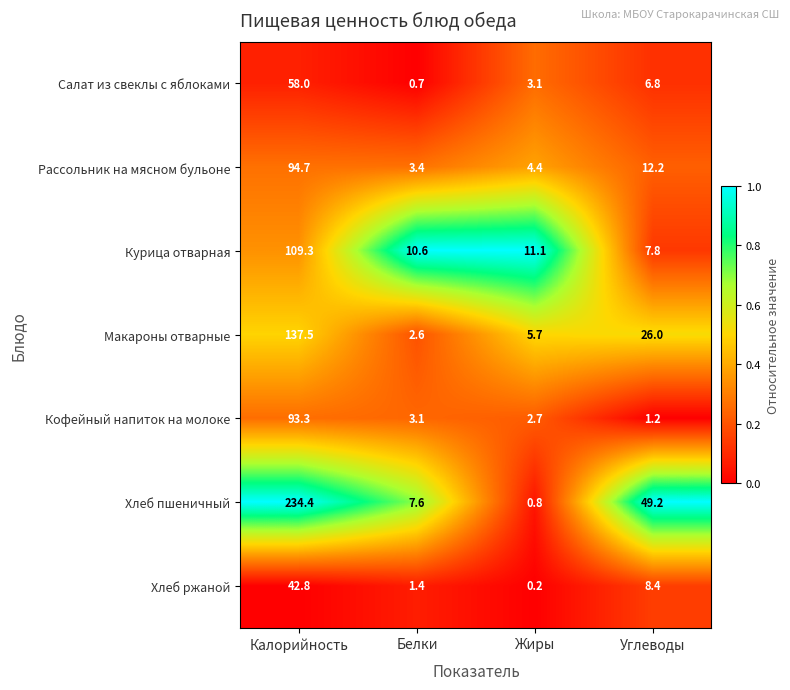

The value of Кофейный напиток на молоке at Углеводы is 1.2. True or false?

True